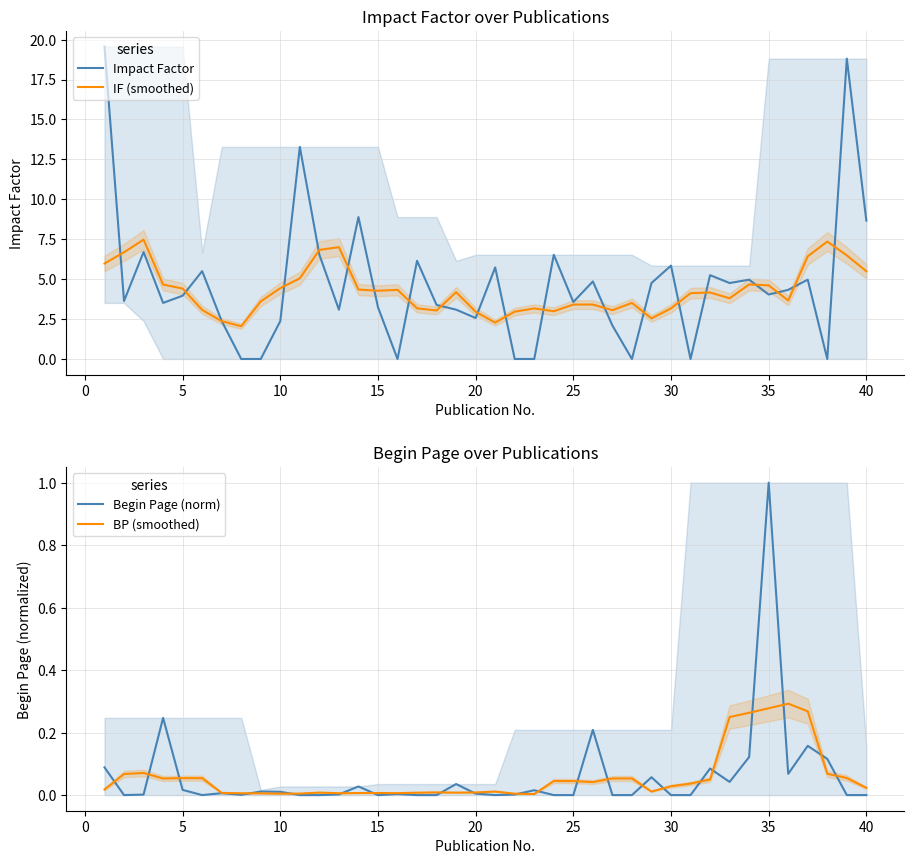

True or false: Impact Factor and BP (smoothed) cross at least once.

True